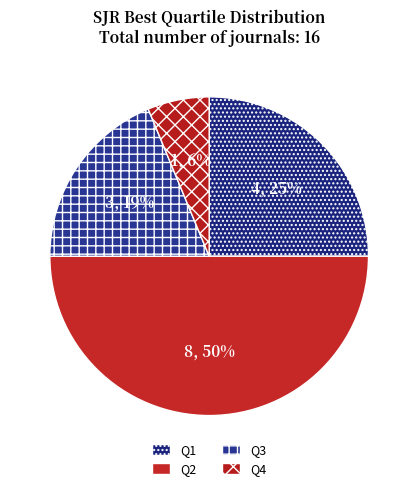

To the nearest percent, what is the average slice percentage?

25%